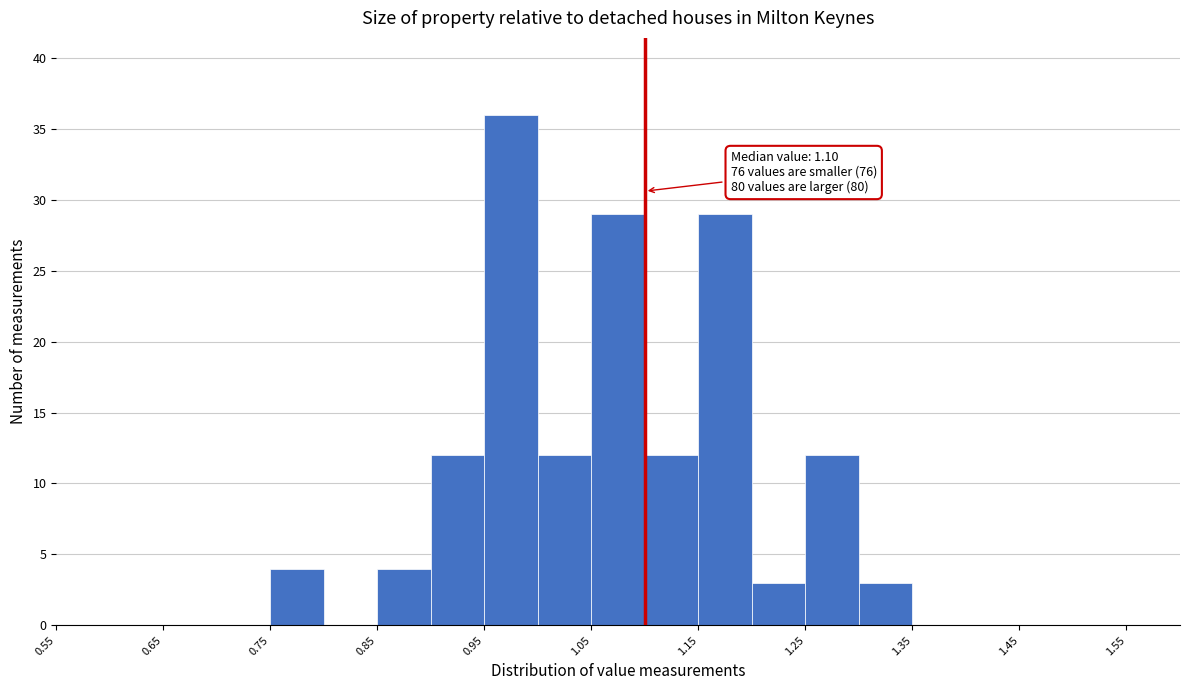

Which range on the x-axis has the tallest bar?

0.95 to 1.00